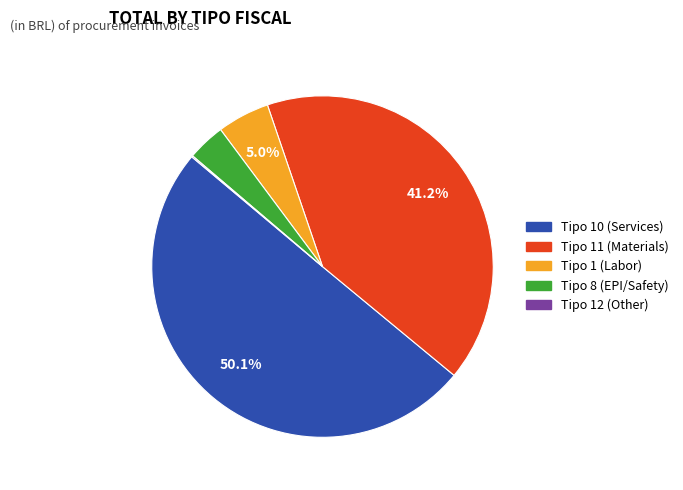

Which slice represents more than half of the pie?

Tipo 10 (Services)